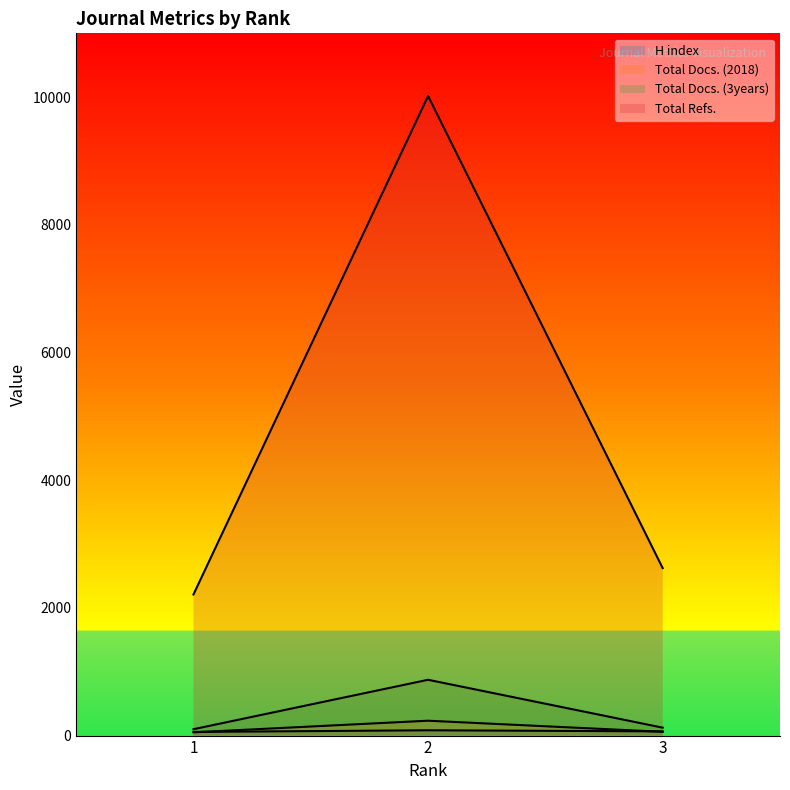

At which category is the sum across all series the highest?

2